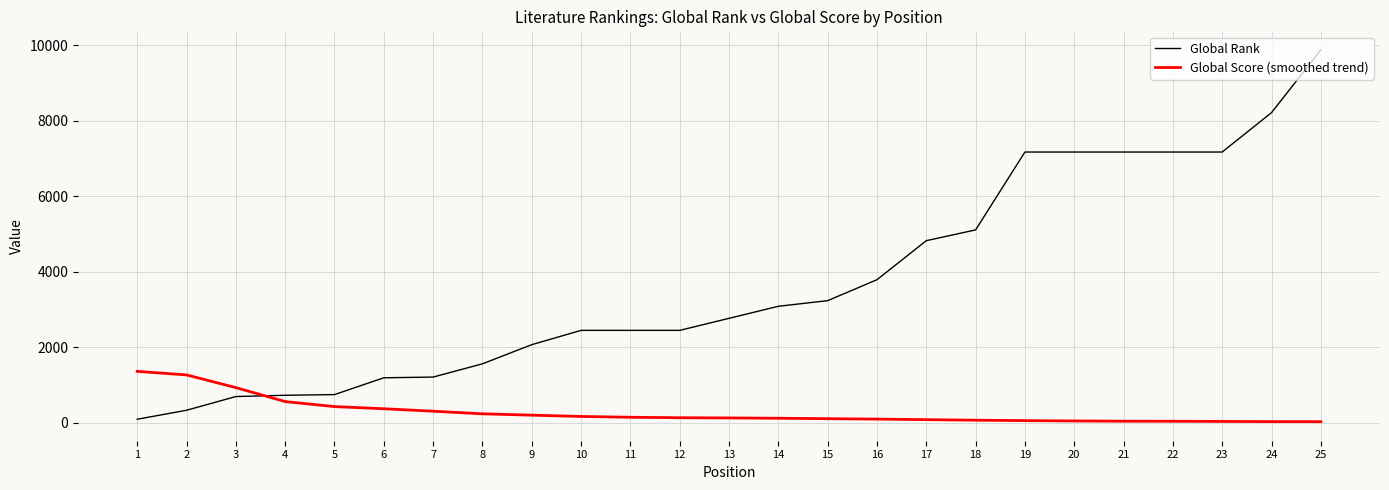

What is the difference between the maximum and minimum values in the Global Score (smoothed trend) series?

1332.4